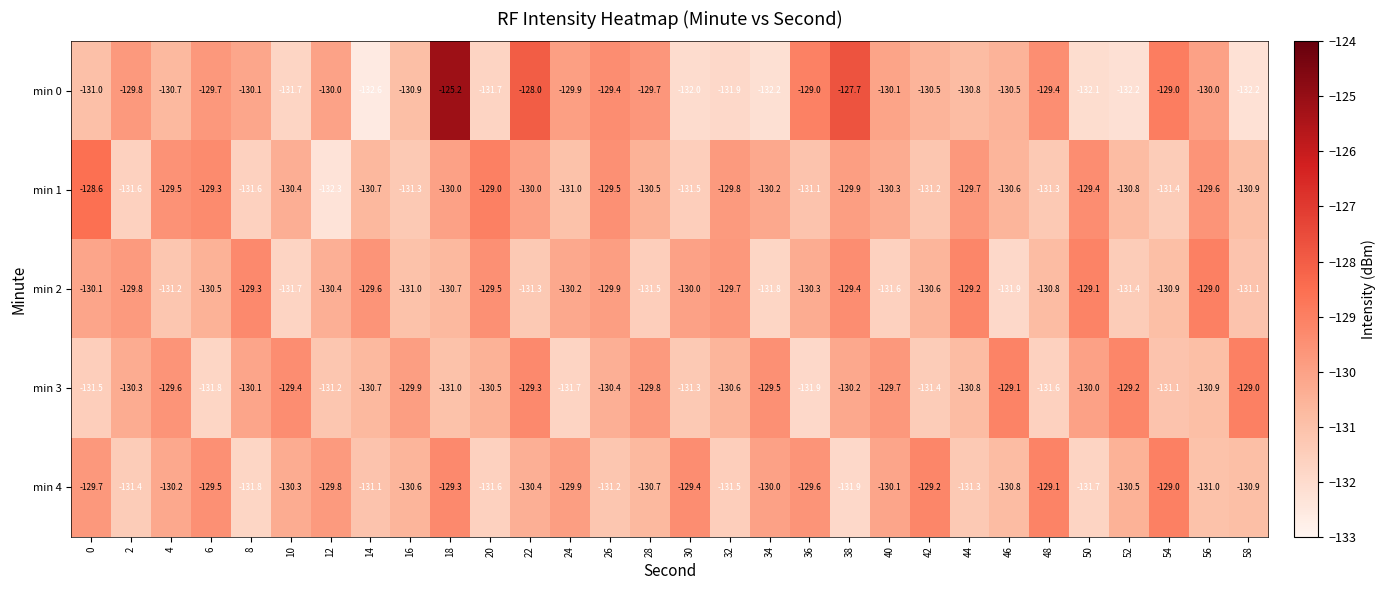

At which label does min 3 reach its peak?

58